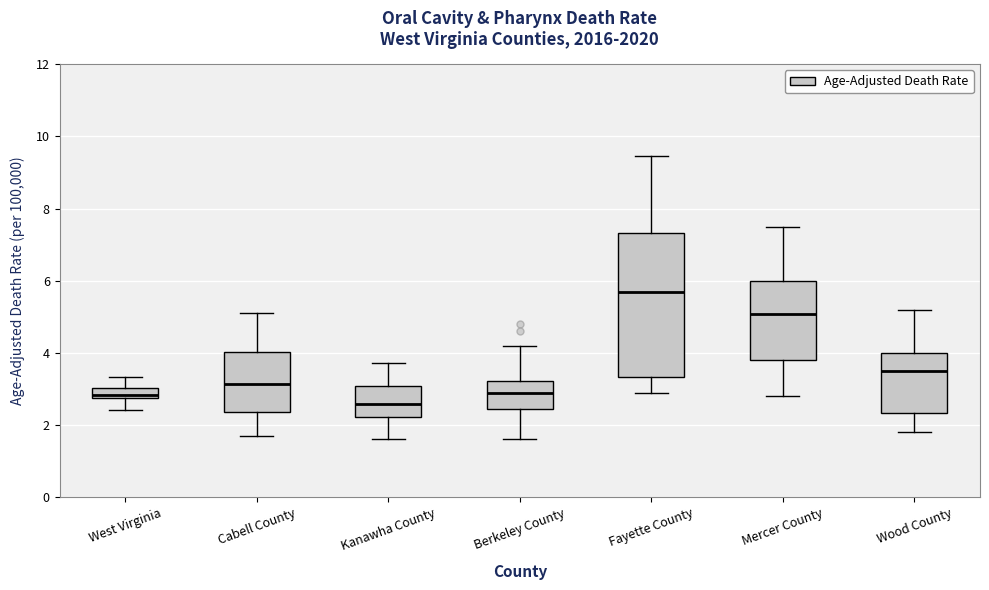

Where does the median line of the box for Cabell County sit on the y-axis? The values are not printed on the chart, so give them approximately, as read against the axis.

3.2